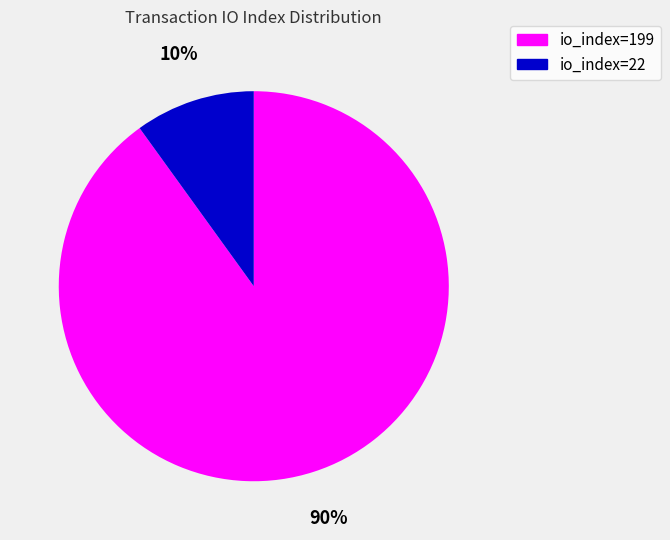

To the nearest percent, what portion does io_index=22 represent?

10%